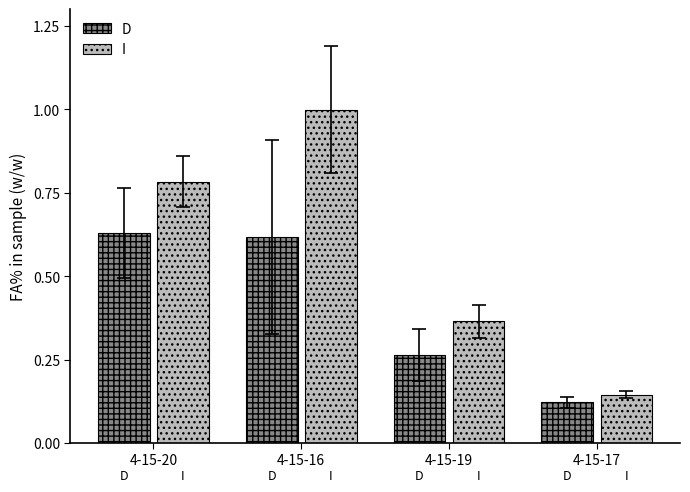

At which label is I closest to 0?

4-15-17